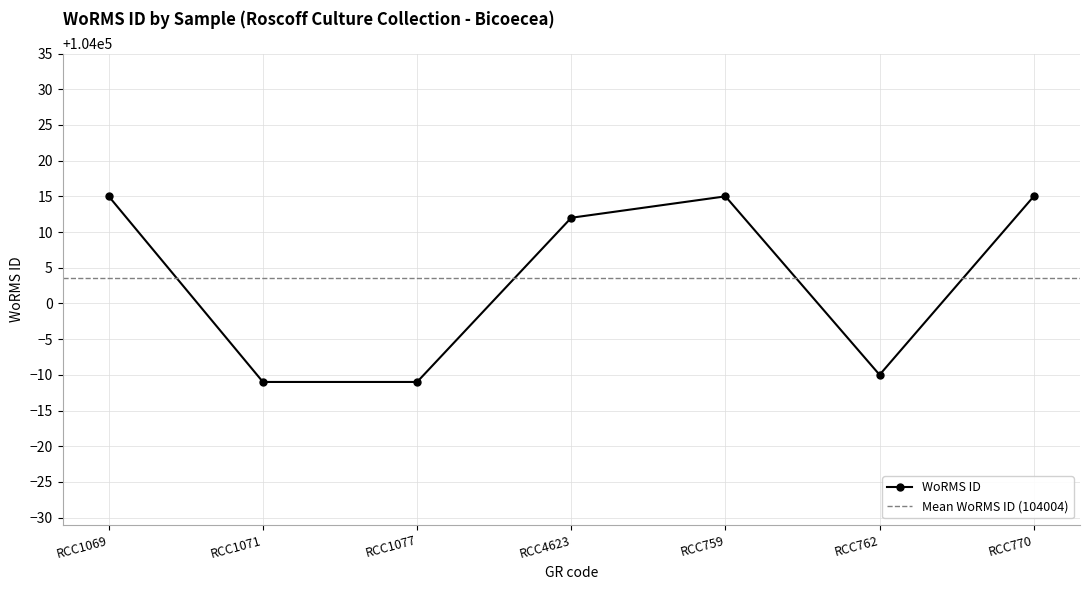

Where is WoRMS ID nearest to the value 104002?

RCC4623